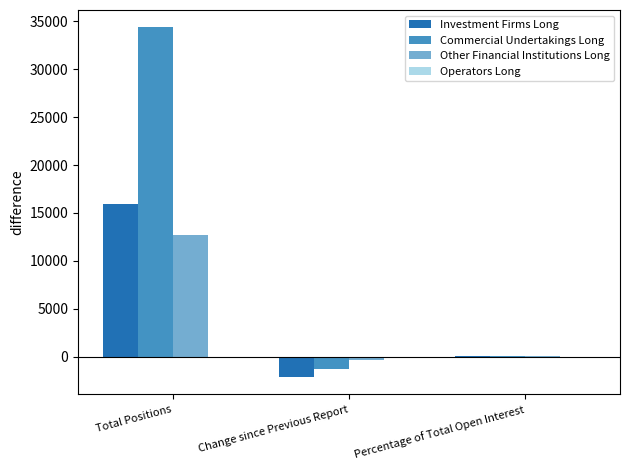

What is the maximum value for Other Financial Institutions Long?

12705.5